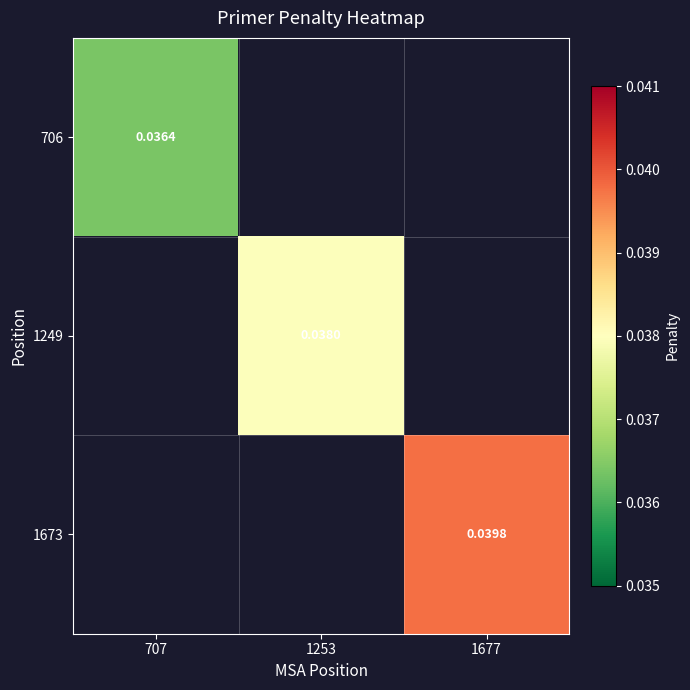

List the labels in order of 706 value, smallest first.

707, 1253, 1677